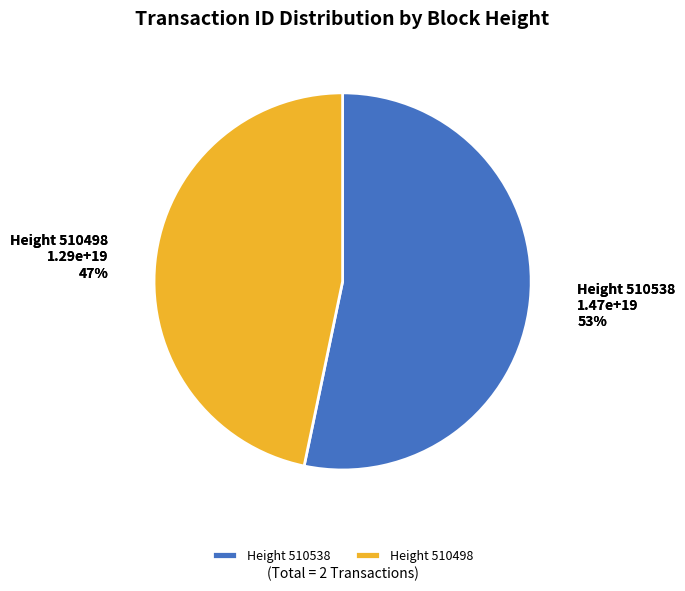

Between 510498 and 510538, which is larger?

510538